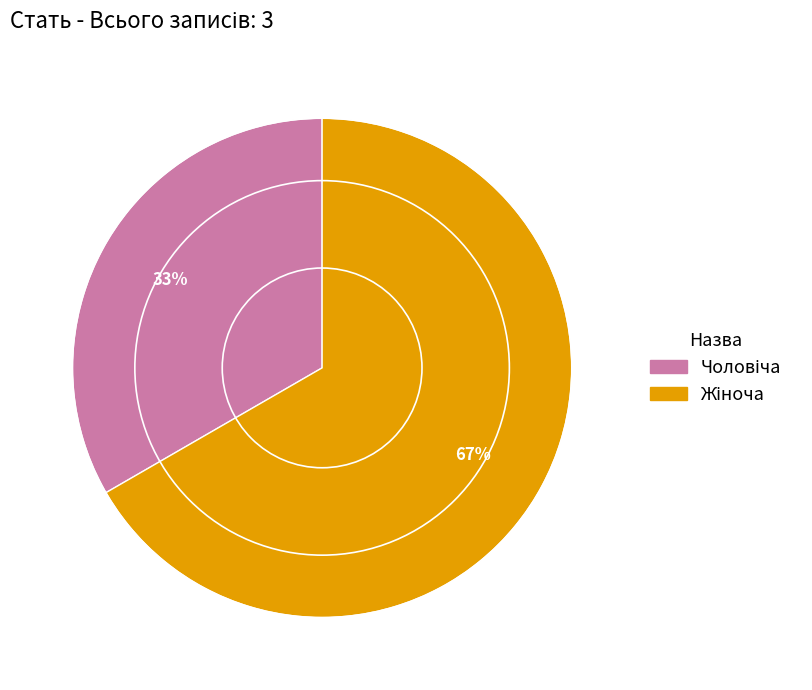

Does any single category account for the majority?

Yes